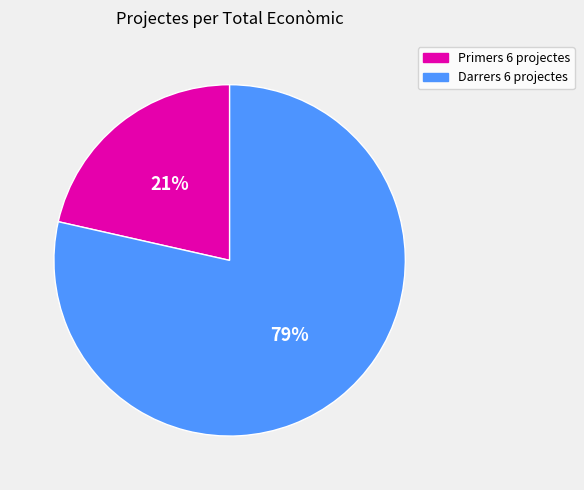

To the nearest percent, what is the average slice percentage?

50%